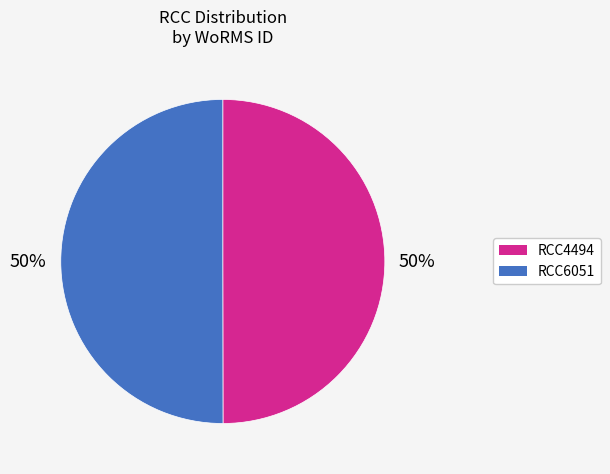

Is it true that RCC4494 is 50% of the pie?

True